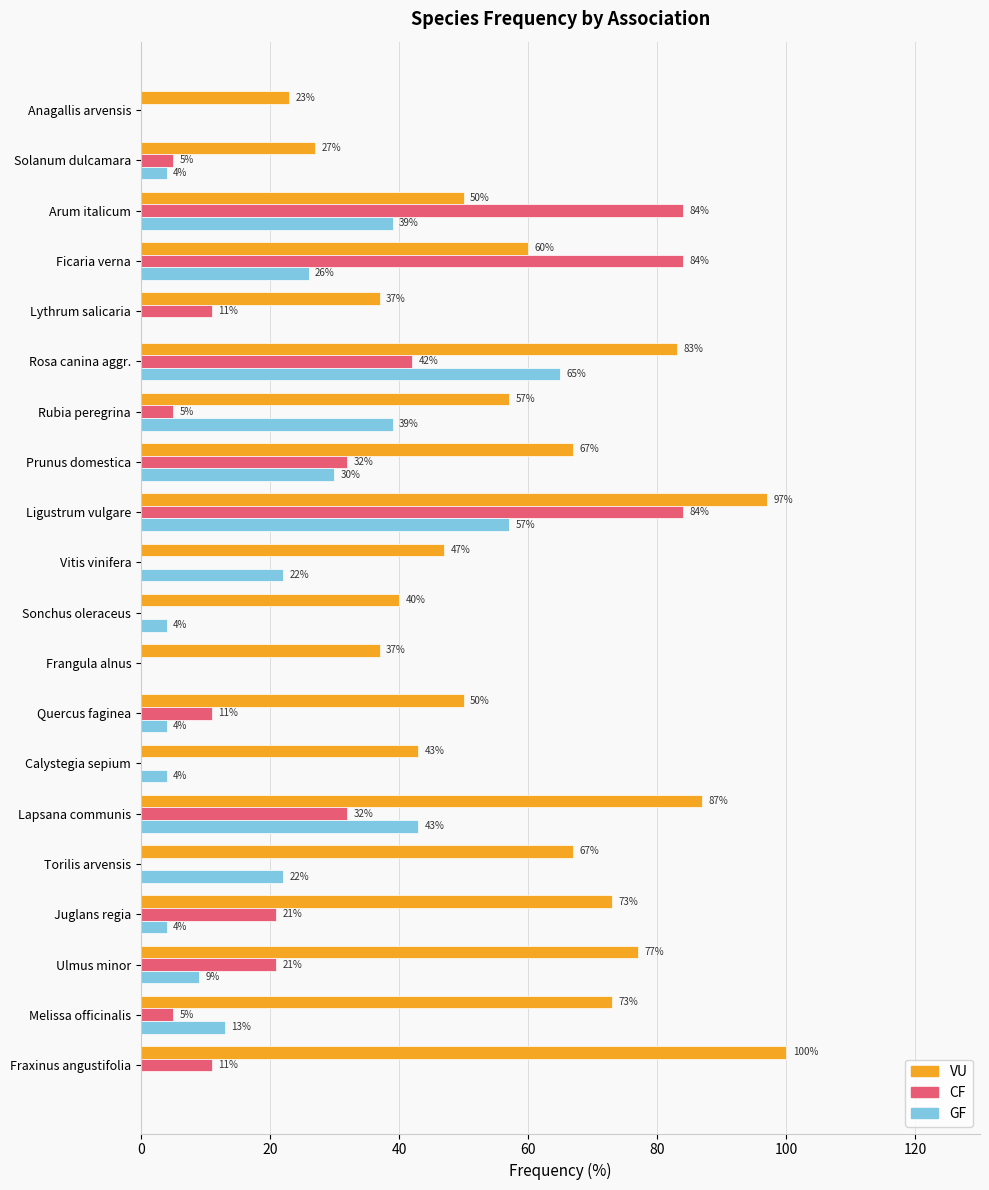

Is it true that CF equals -29 at Calystegia sepium?

False